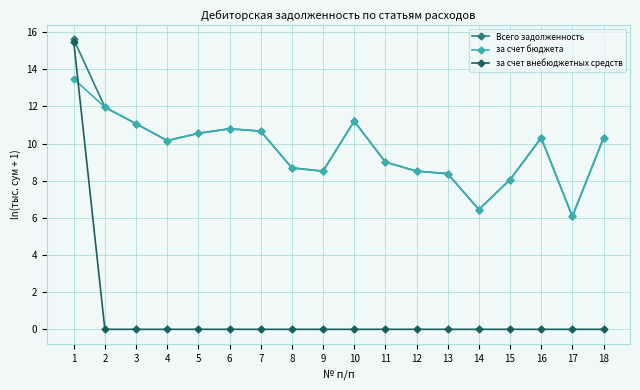

What is the sum of the за счет бюджета values at 18 and 13?

18.7